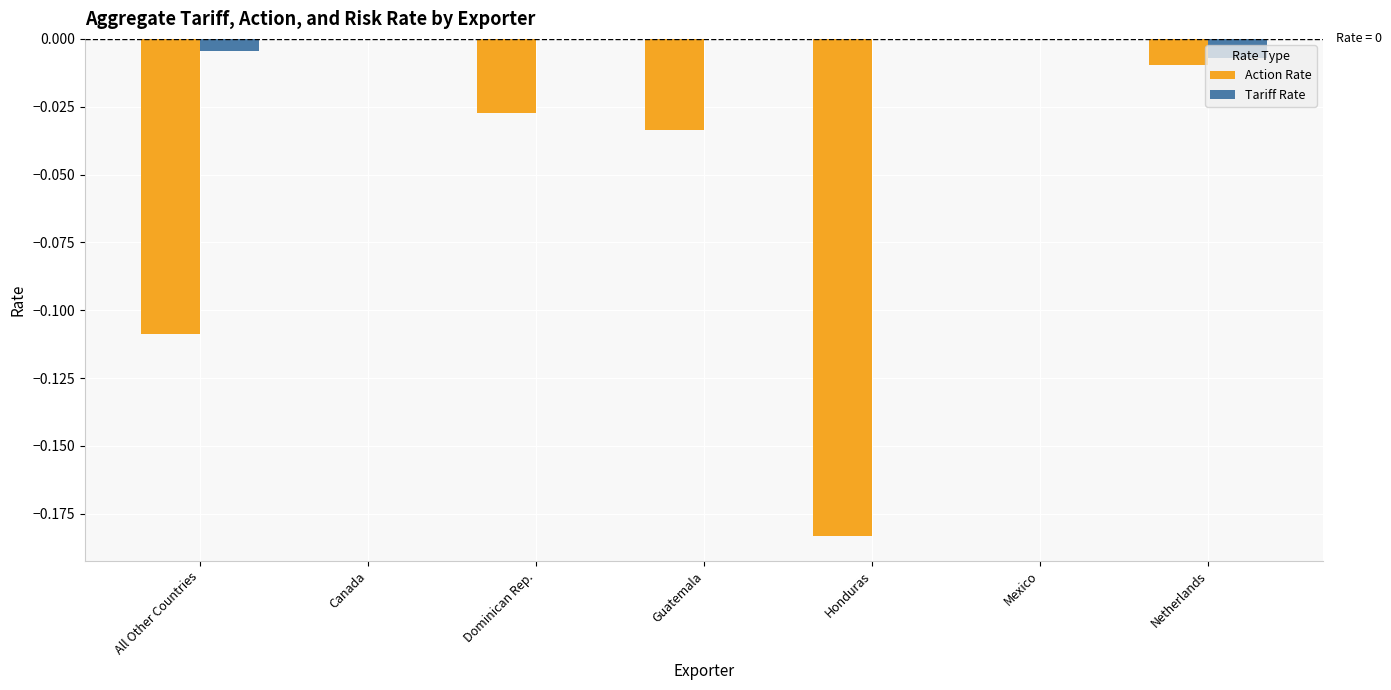

Which series changed the most between All Other Countries and Honduras?

Action Rate